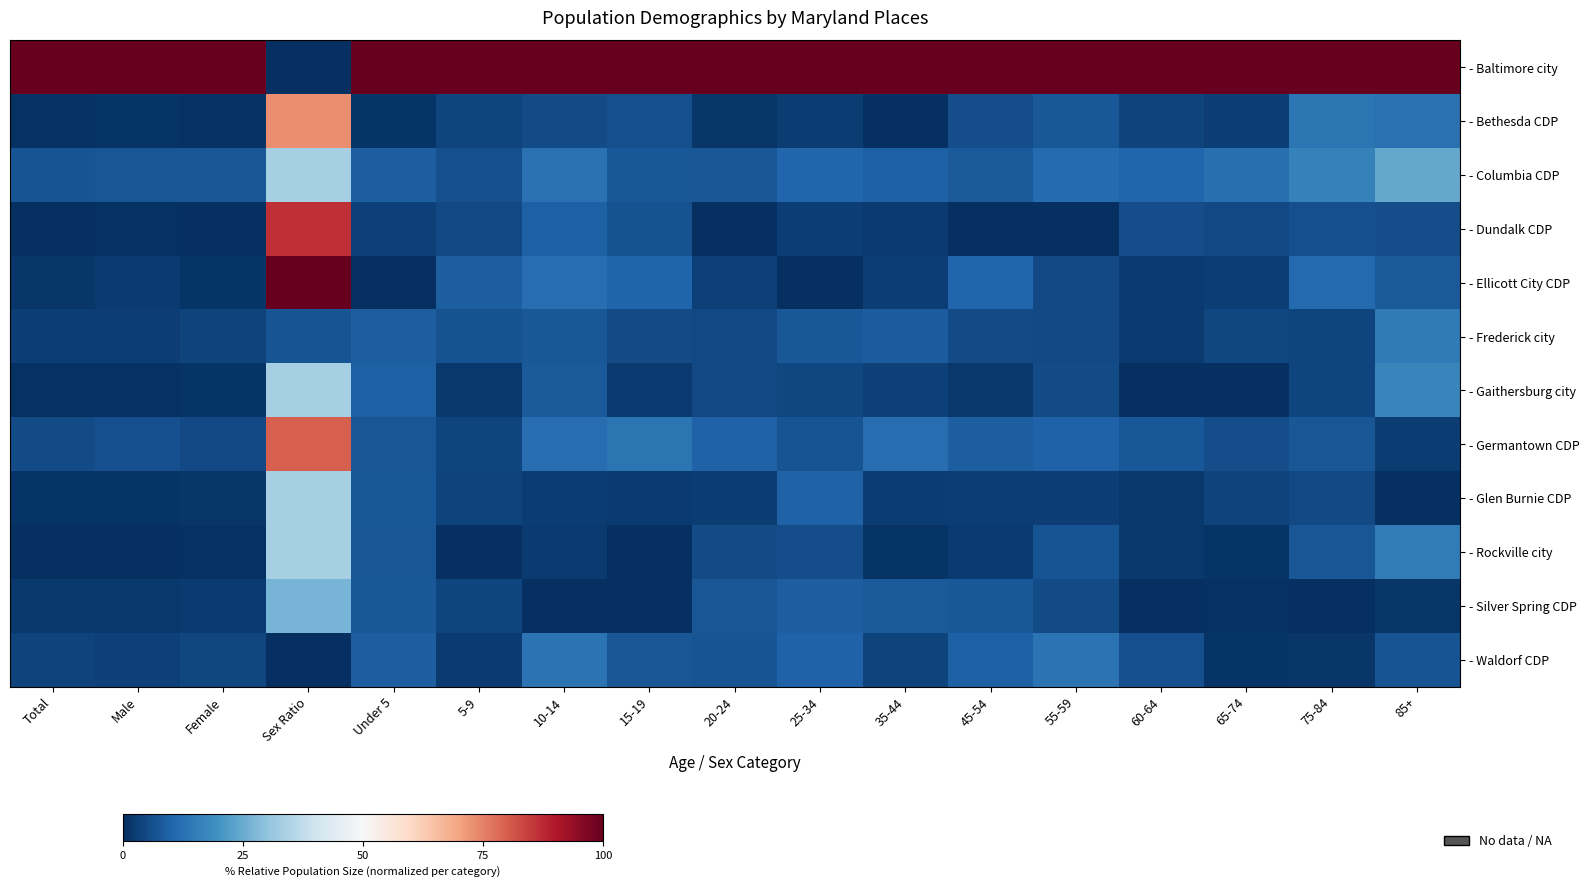

List the series in order of their peak value, highest first.

- Baltimore city, - Ellicott City CDP, - Dundalk CDP, - Germantown CDP, - Bethesda CDP, - Columbia CDP, - Gaithersburg city, - Glen Burnie CDP, - Rockville city, - Silver Spring CDP, - Frederick city, - Waldorf CDP